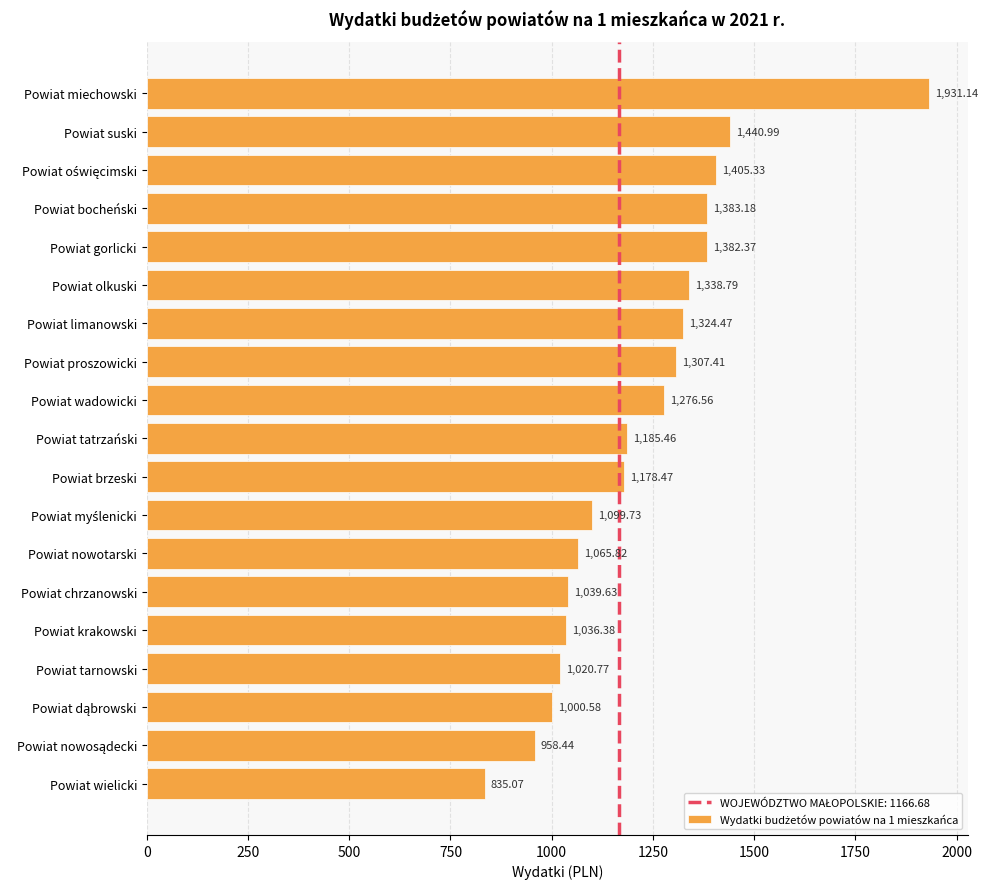

Which category has the highest value across all series?

Powiat miechowski